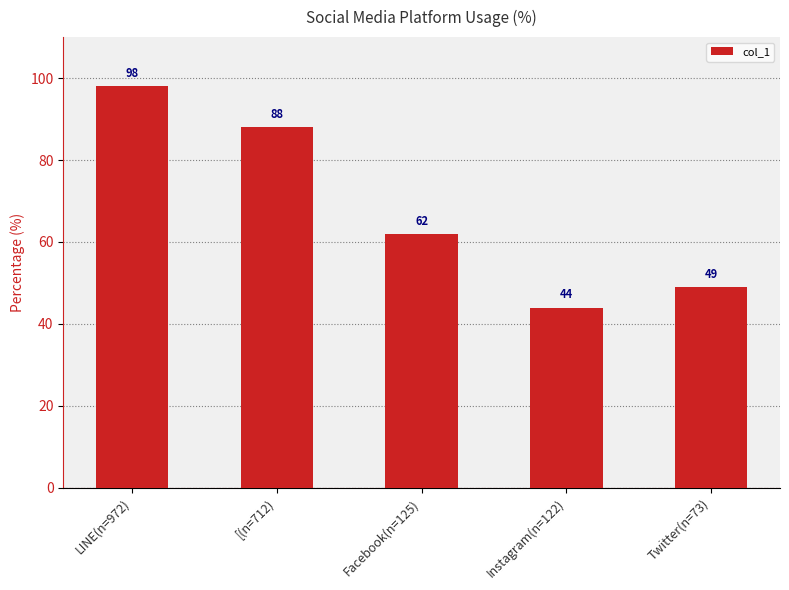

What position from the right is LINE(n=972)?

5